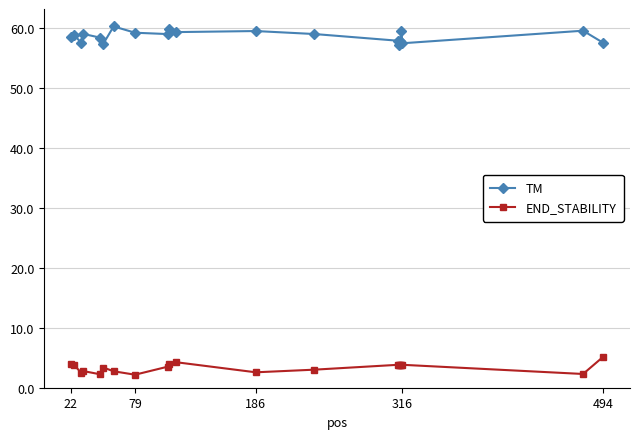

What is the value of the END_STABILITY point at the 5th from the left?

2.2